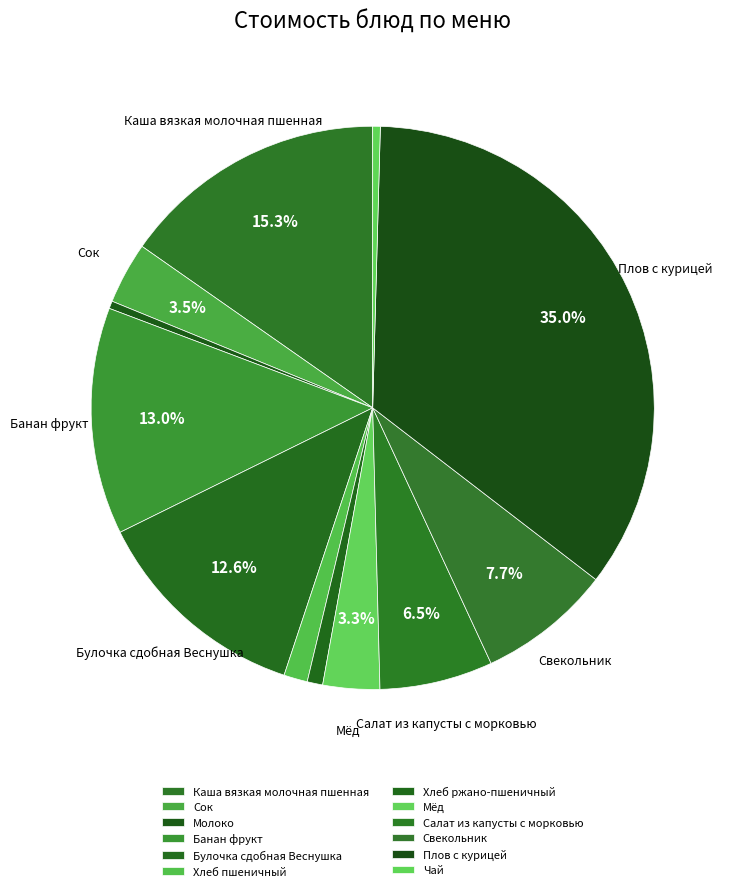

To the nearest percent, what percentage of the pie is Свекольник?

8%